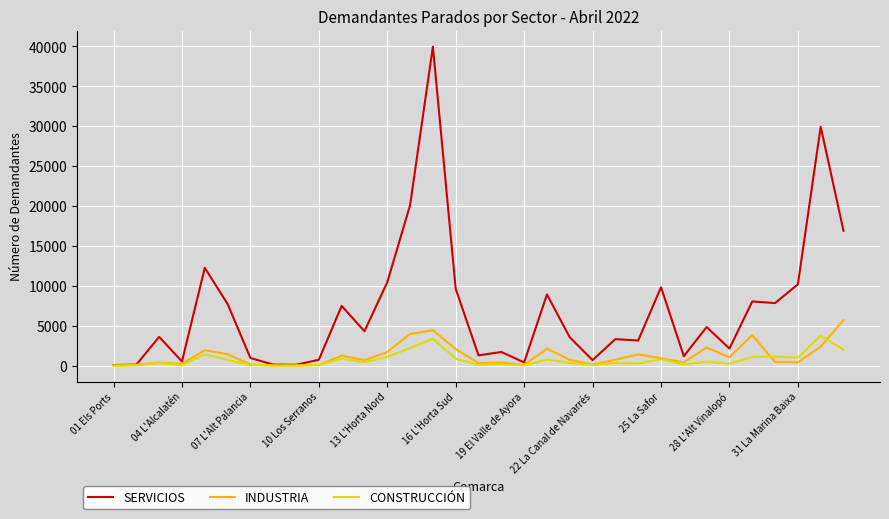

What is the highest value of the SERVICIOS series?

39980